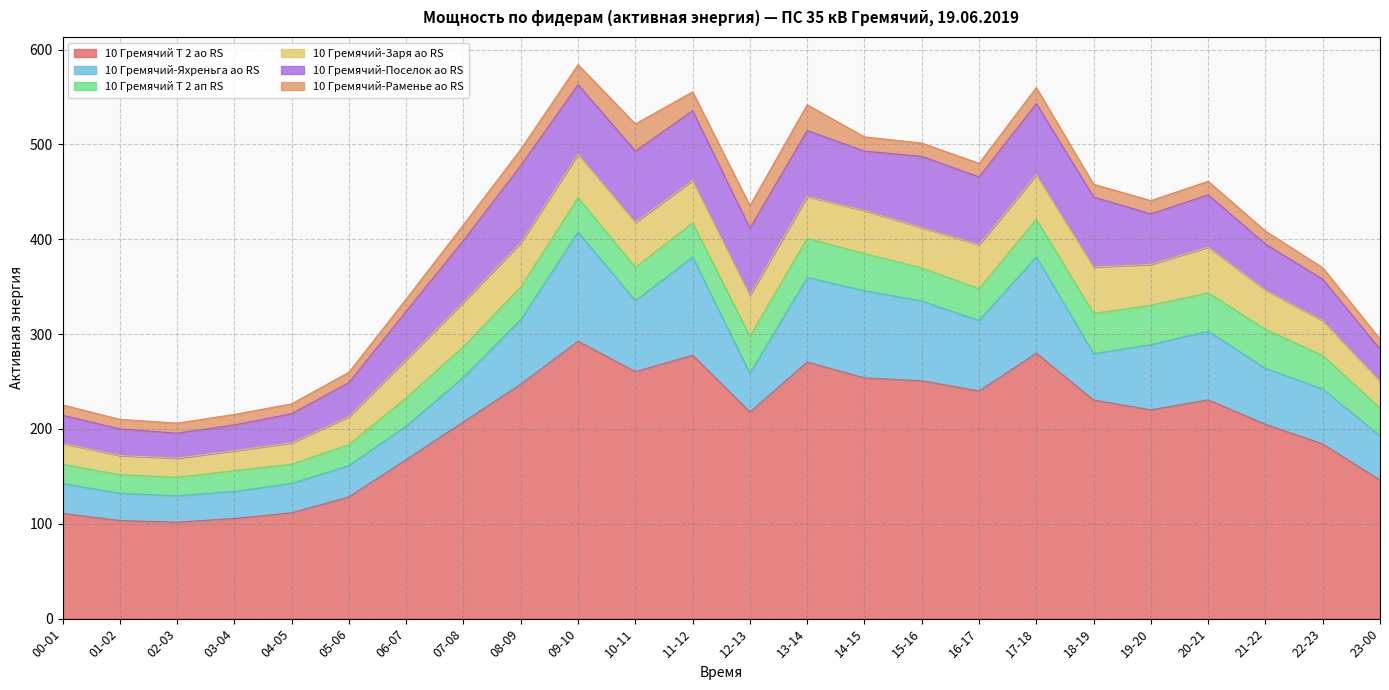

What value does the 10 Гремячий-Яхреньга ао RS series have at 00-01?

31.4